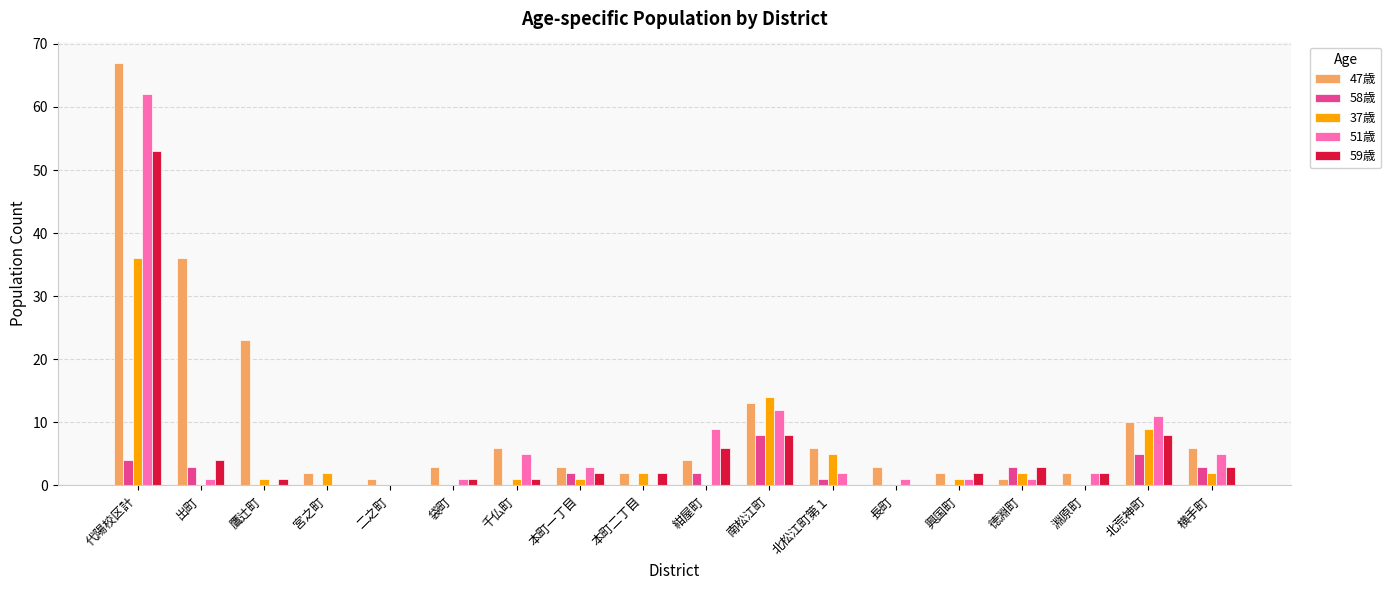

How many data points does each series have?

18